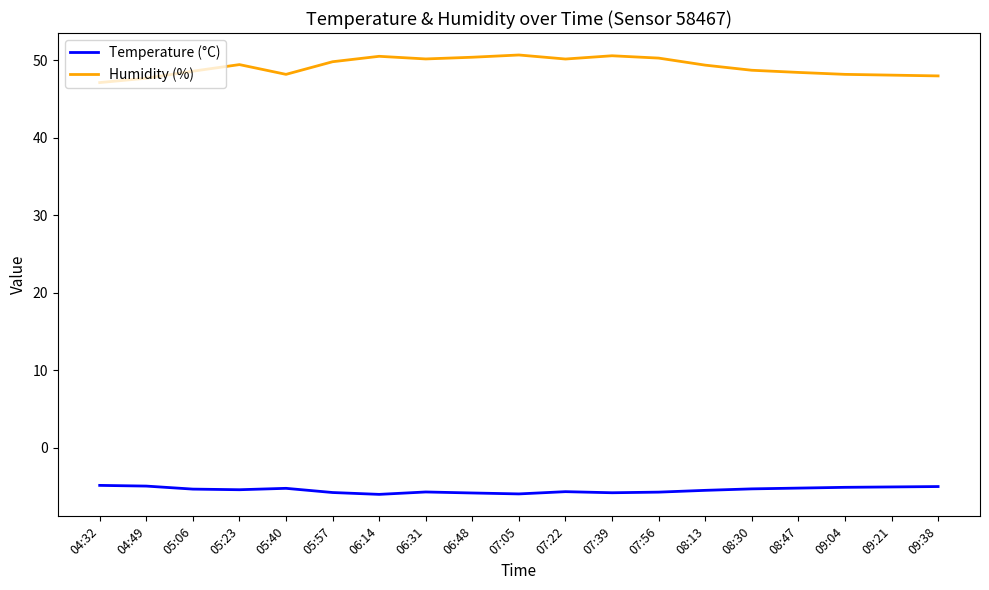

Rank the series by their maximum value, from lowest to highest.

Temperature (°C), Humidity (%)